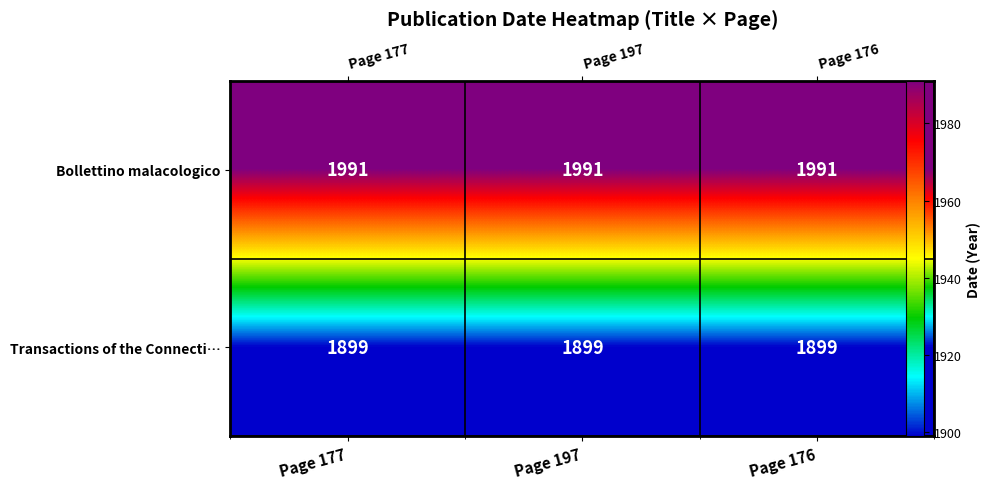

At which category does the chart reach its peak across all series?

Page 177